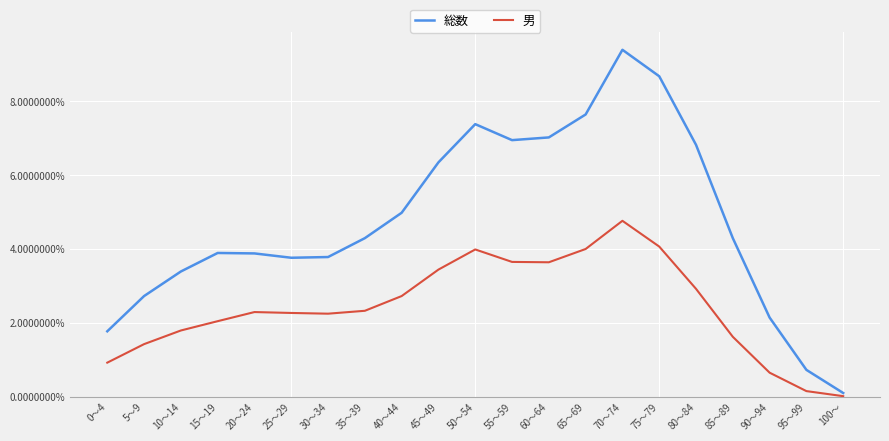

Read the 総数 value at 60～64.

0.1